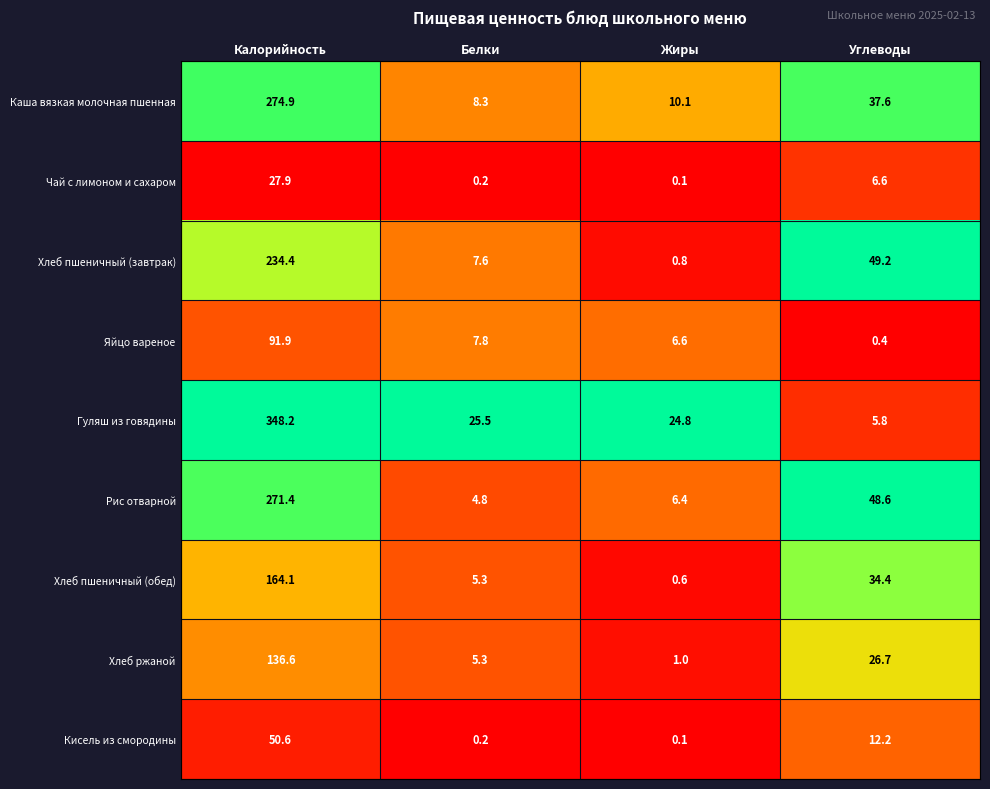

Which category has the highest value across all series?

Калорийность